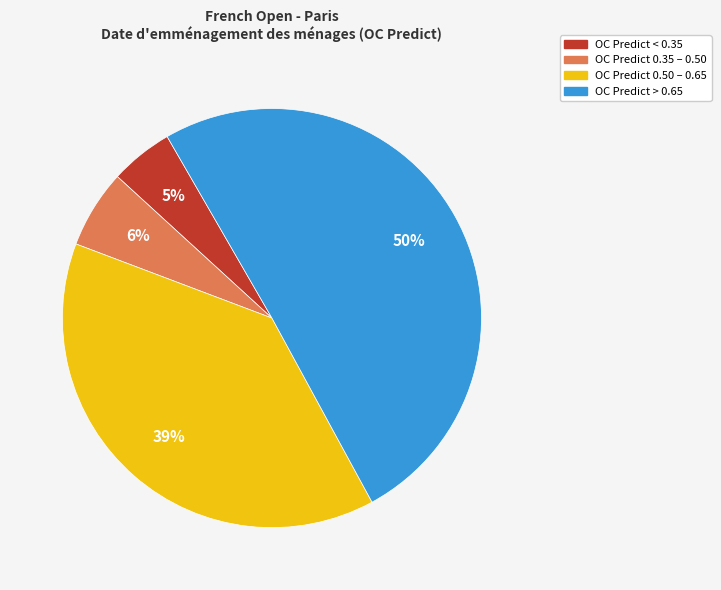

Is the sum of OC Predict < 0.35 and OC Predict 0.35 – 0.50 greater than half?

No